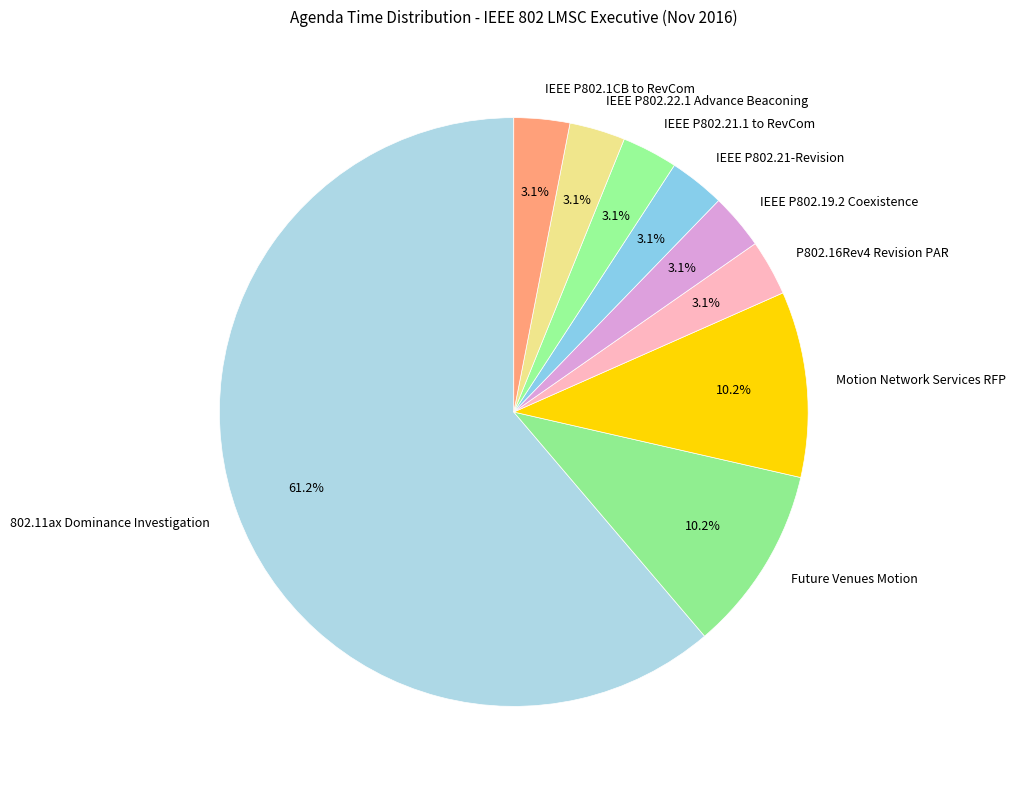

To the nearest percent, what portion does IEEE P802.21.1 to RevCom represent?

3%